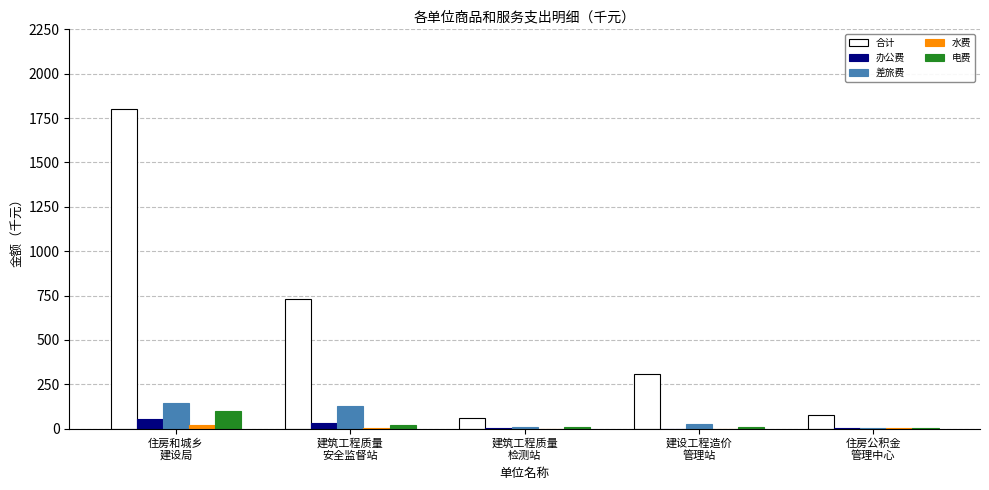

At which label does 办公费 first exceed 6?

住房和城乡
建设局